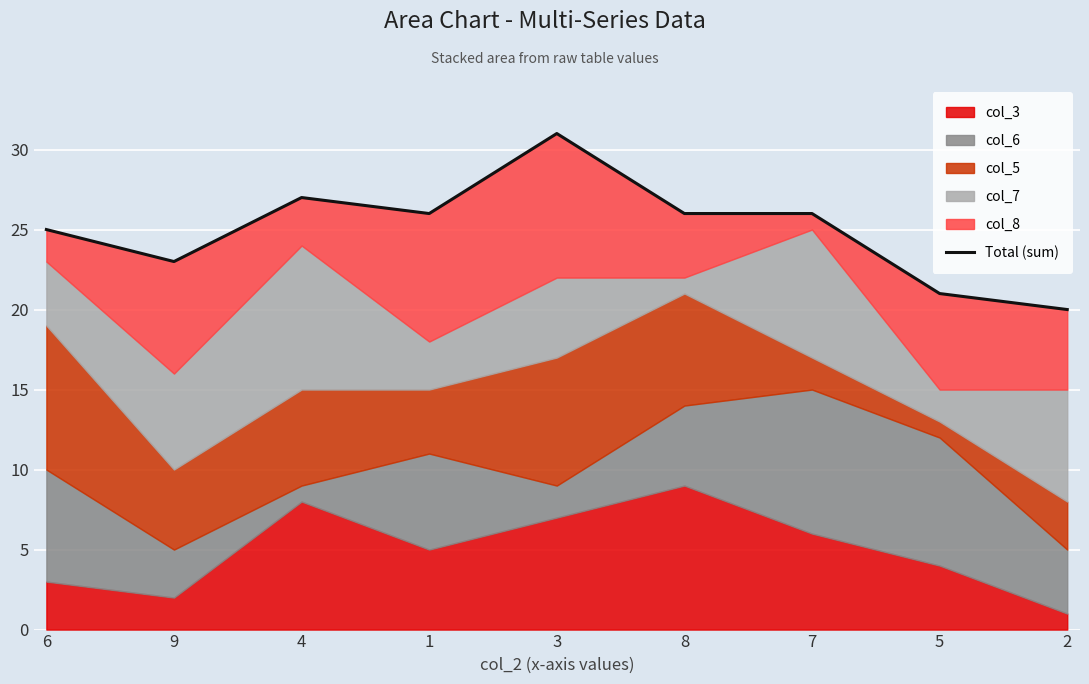

True or false: there are more than 0 points higher than both neighbors.

True